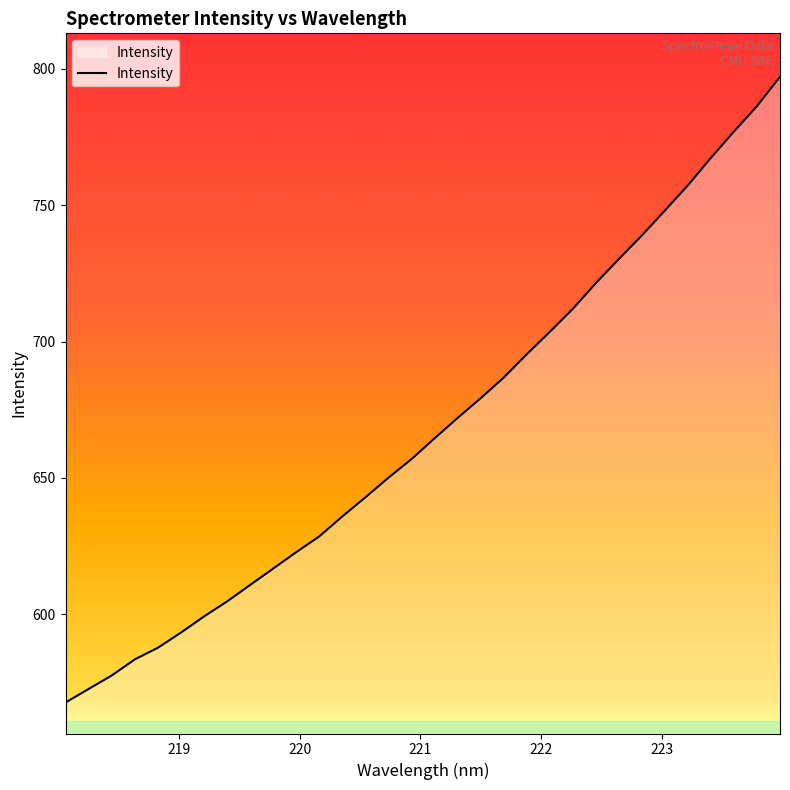

What is the sum of all values?

21388.1